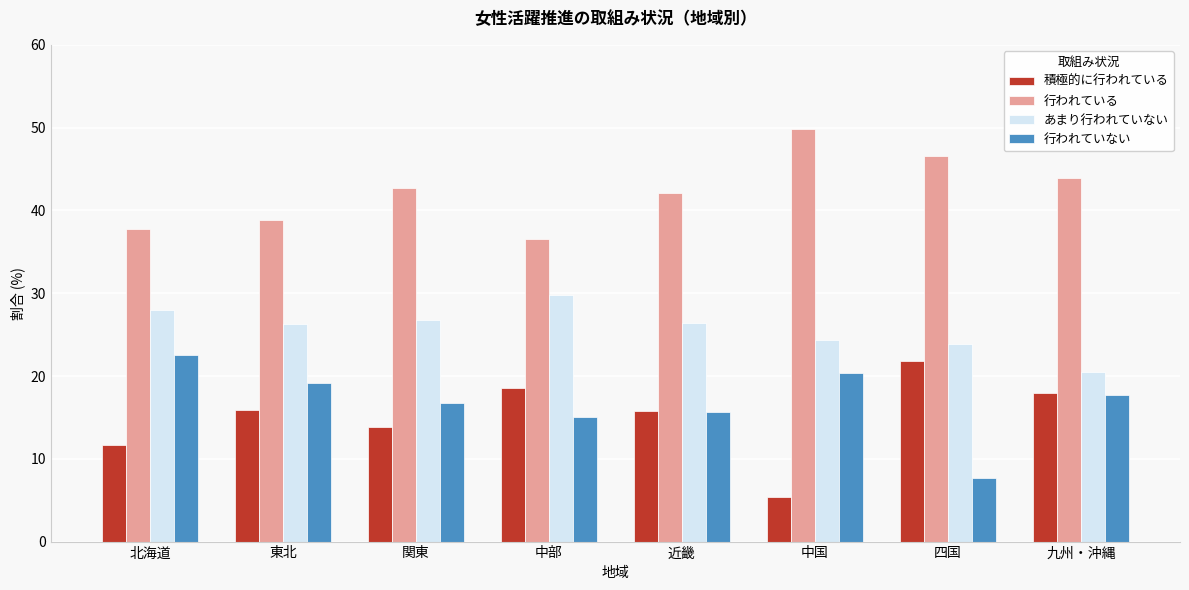

The value of あまり行われていない at 近畿 is 11.5. True or false?

False